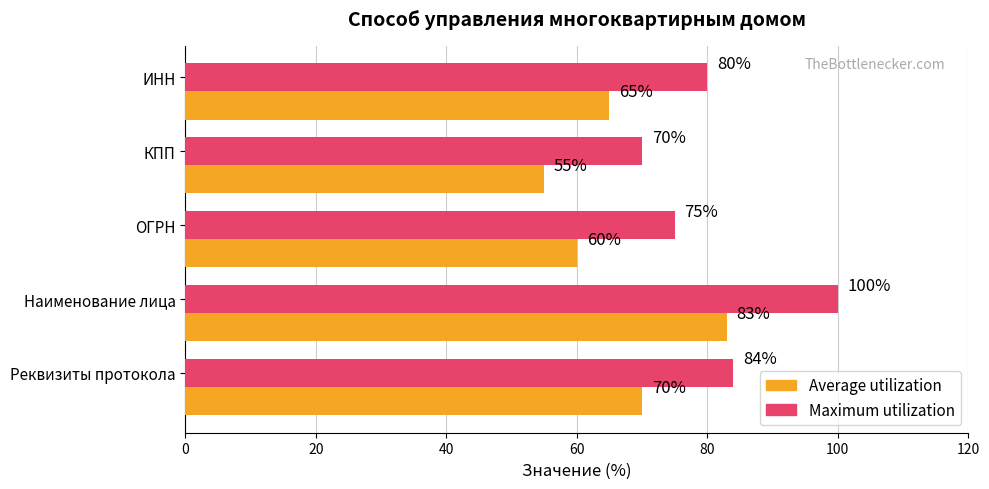

What is the difference between the maximum and minimum values in the Maximum utilization series?

30